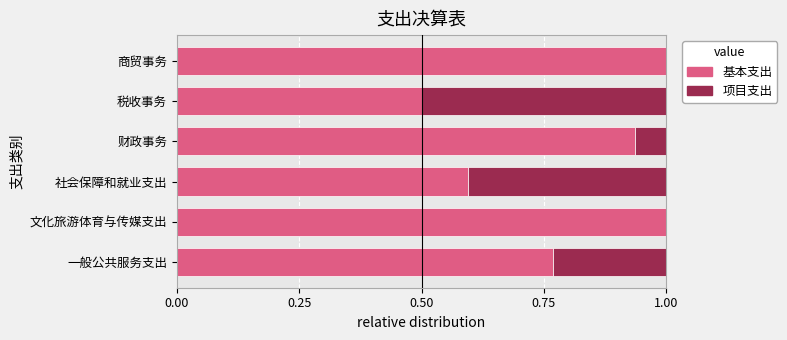

What is the approximate value of 基本支出 at 税收事务?

0.5